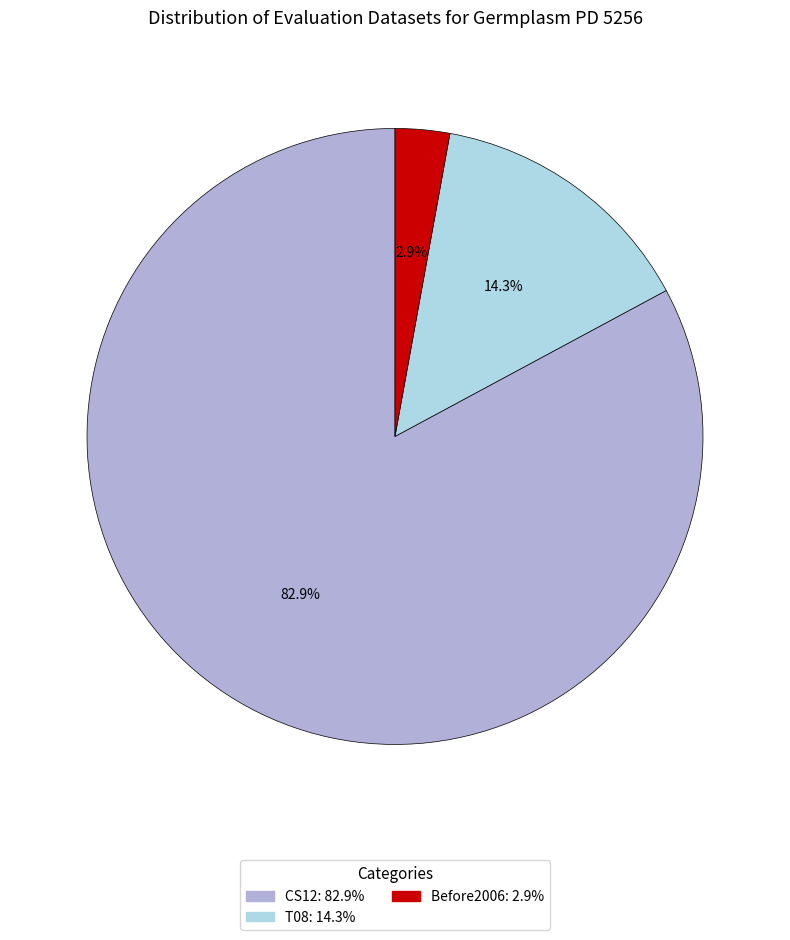

What is the majority slice?

CS12